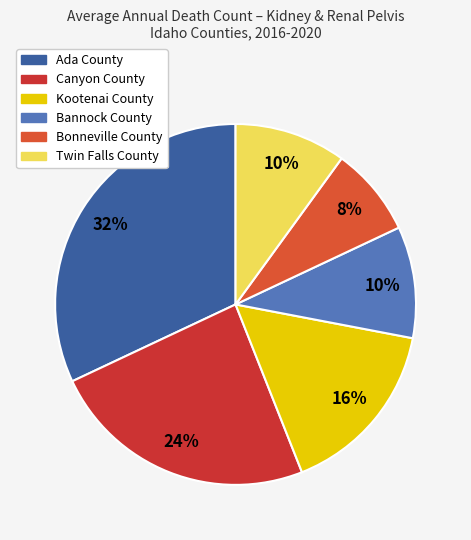

Does Bonneville County account for over 50% of the chart?

No